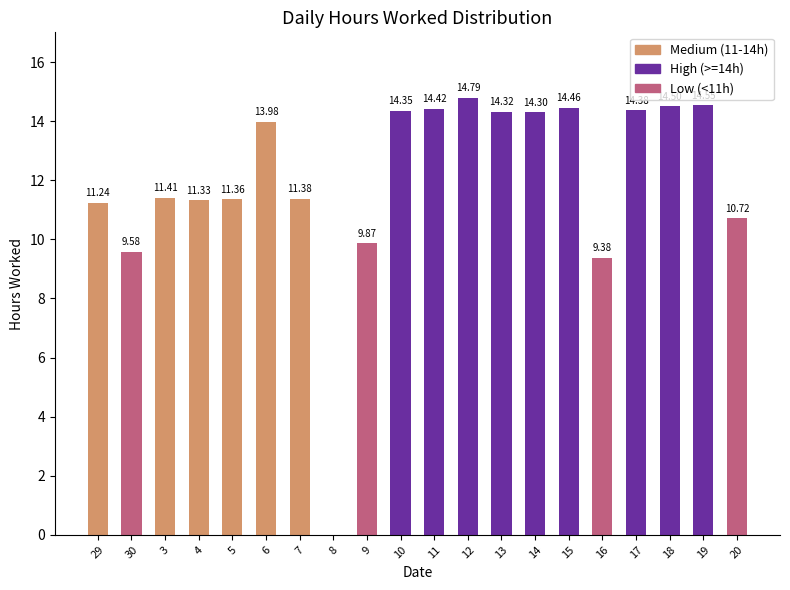

Does the chart contain stacked bars?

No